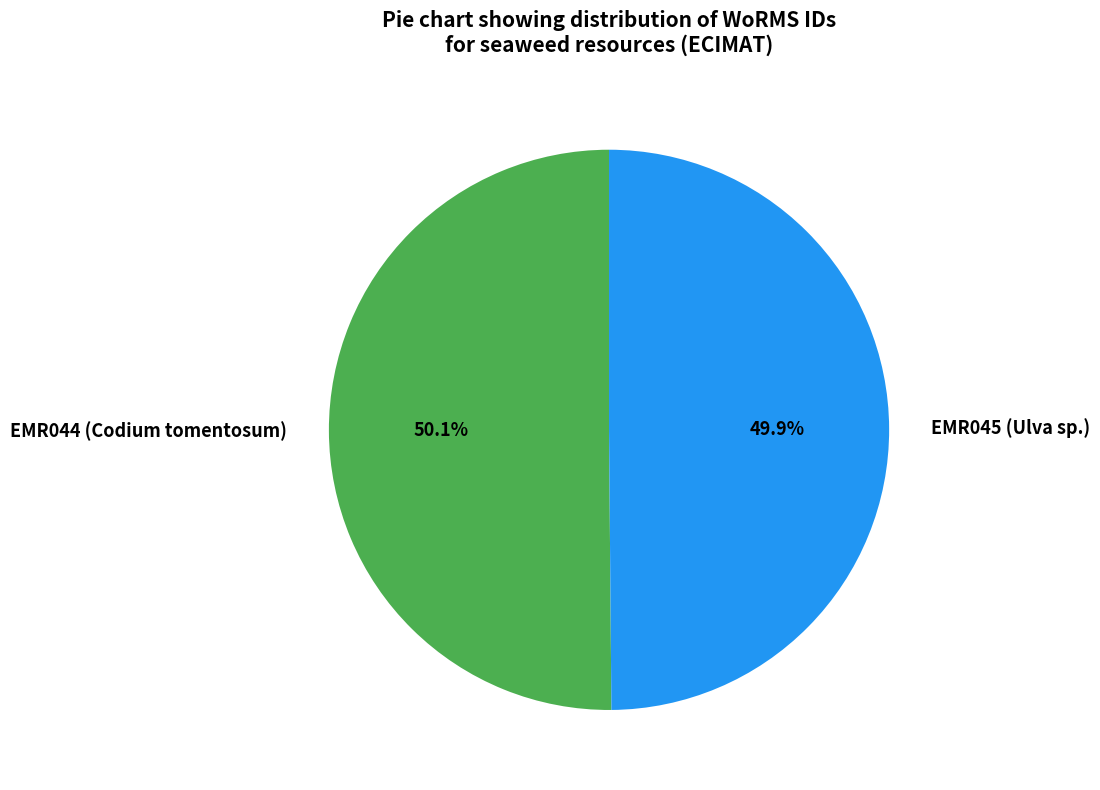

What percentage is the EMR045 (Ulva sp.) slice, to the nearest percent?

50%